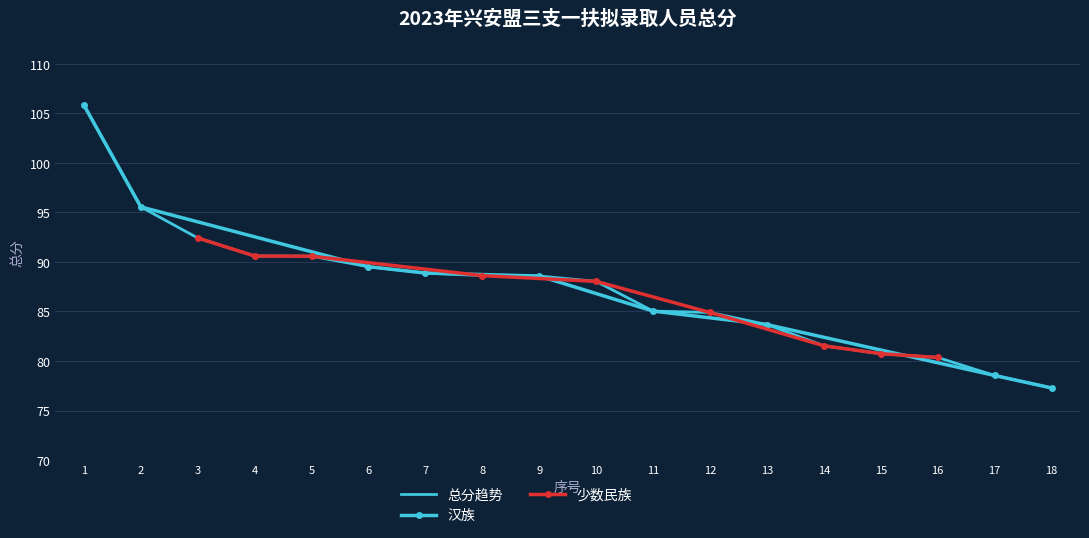

What is the greatest value displayed?

105.8